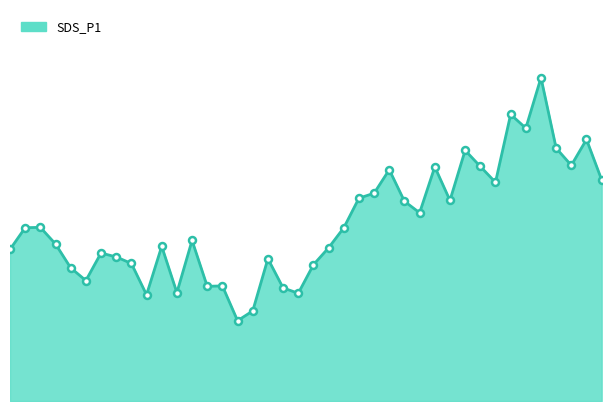

What is the maximum value shown in the chart?

1309.5